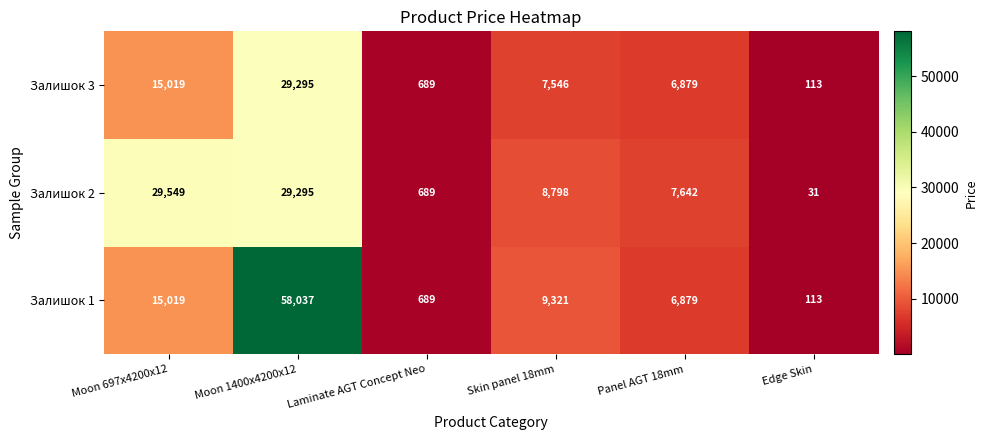

What is the average value of the Залишок 1 series?

15010